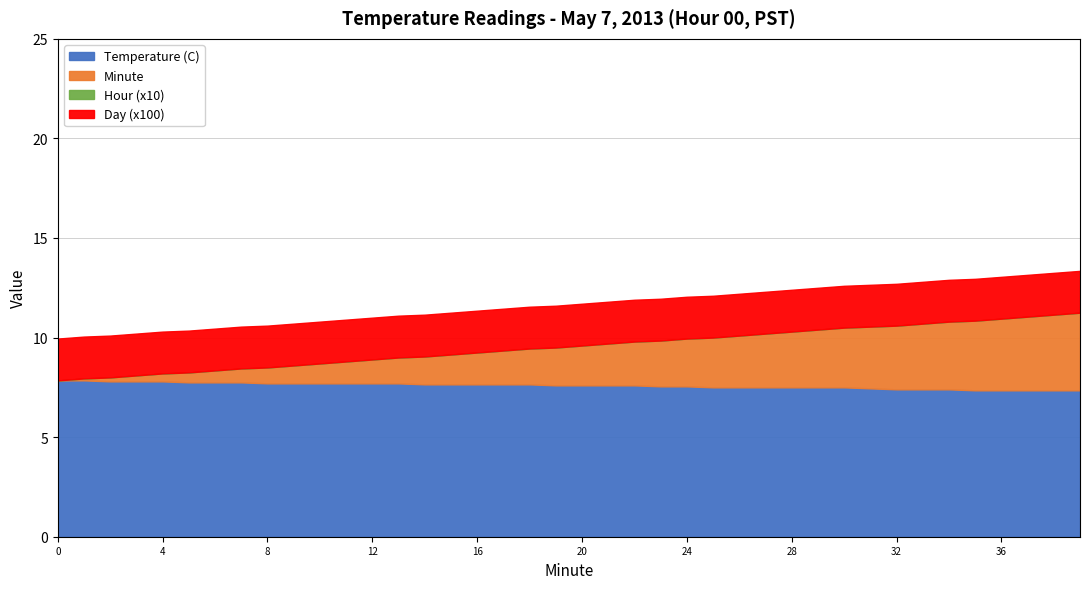

The value of Temperature (C) at 8 is 7.7. True or false?

True